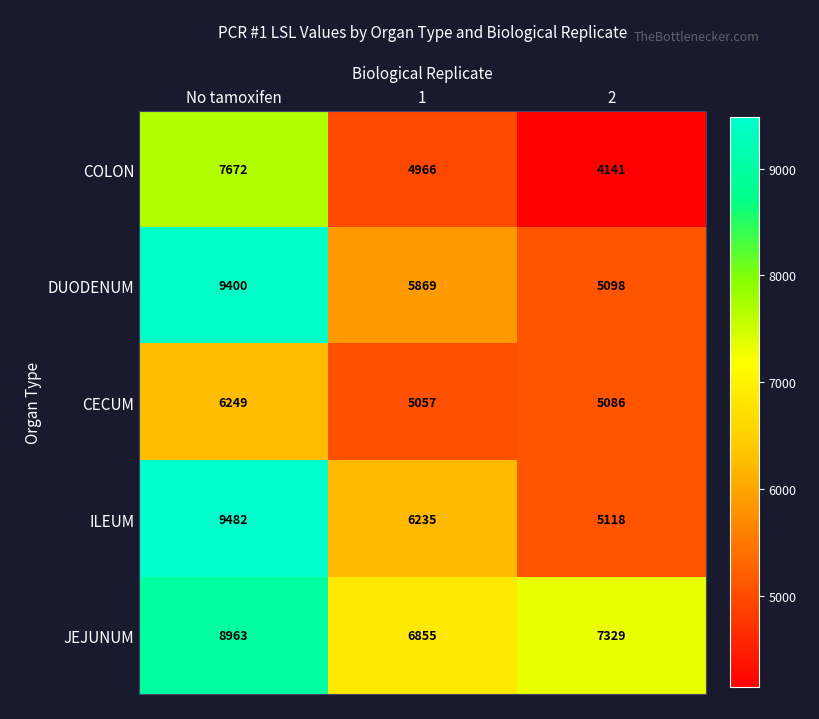

How many ILEUM values are between 5118 and 9482?

3